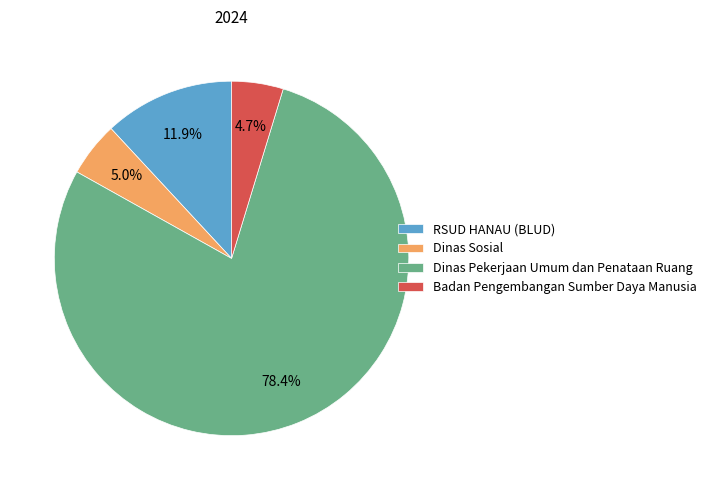

Is there any slice that represents more than half of the pie?

Yes